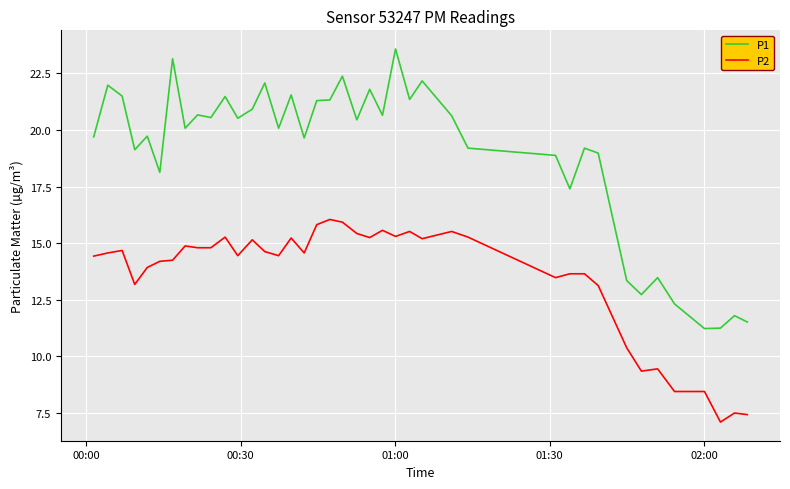

True or false: P1 and P2 intersect in this chart.

False